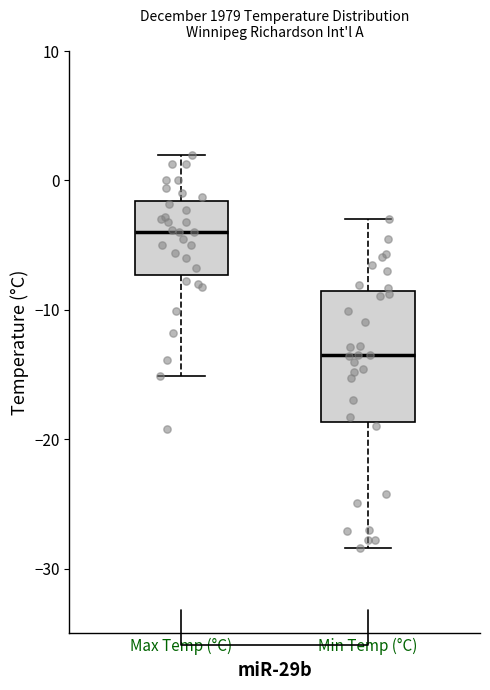

Which box is the tallest, from its lower edge to its upper edge?

Min Temp (°C)